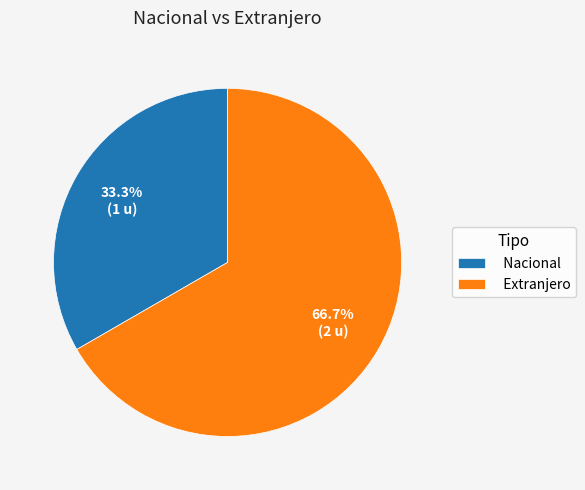

What portion of the pie excludes Extranjero?

33.3%